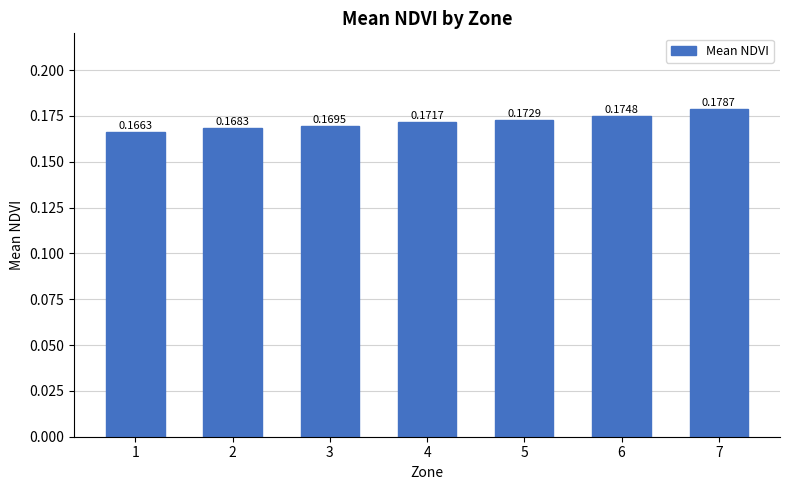

At which label is the value closest to 0?

1